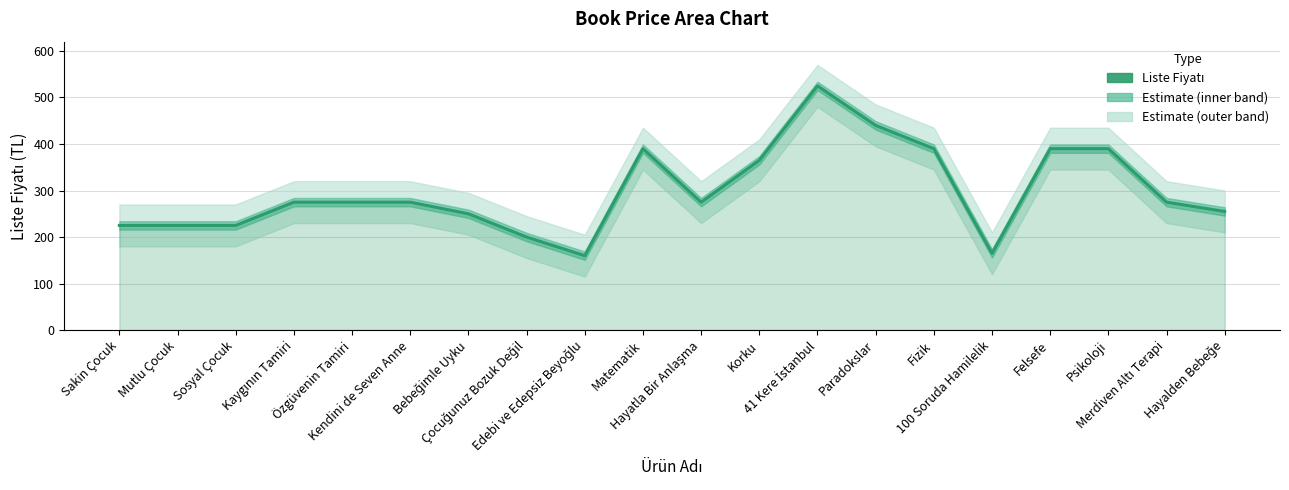

How many points are higher than both their immediate neighbors (excluding endpoints)?

2